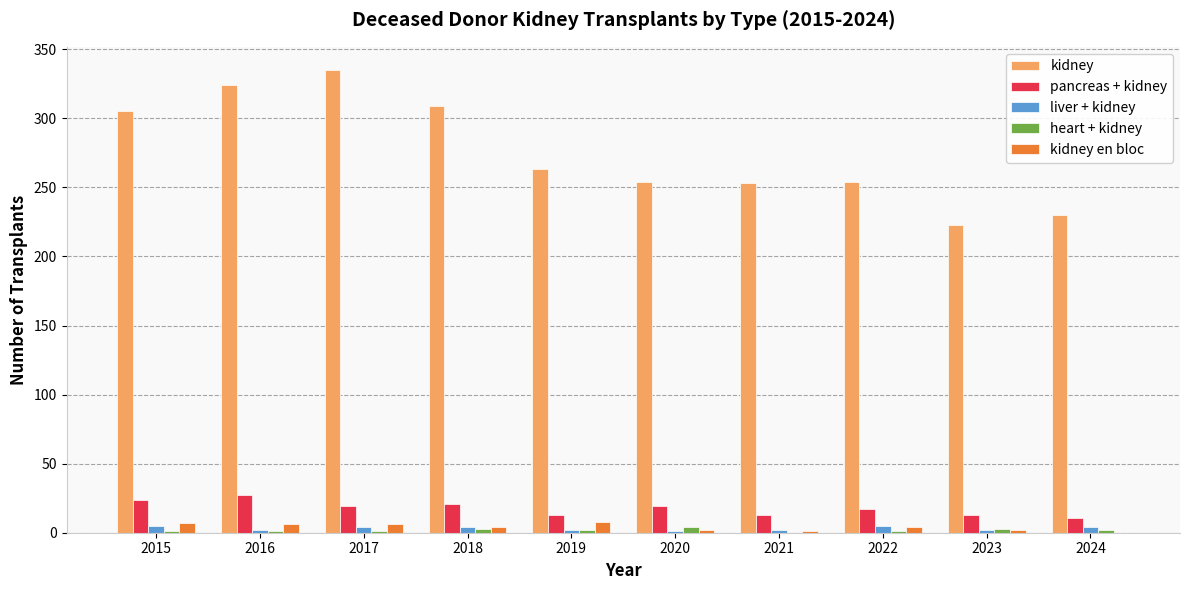

Is the value of kidney at 2019 greater than the value of pancreas + kidney at 2020?

Yes